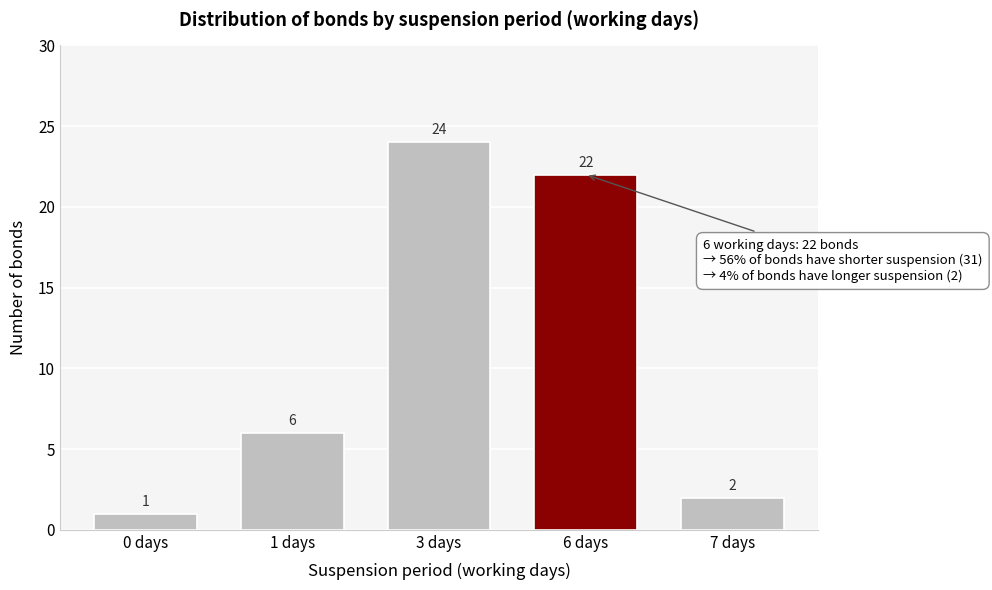

Reading left to right, list all the values displayed in this chart.

0 days=1	1 days=6	3 days=24	6 days=22	7 days=2